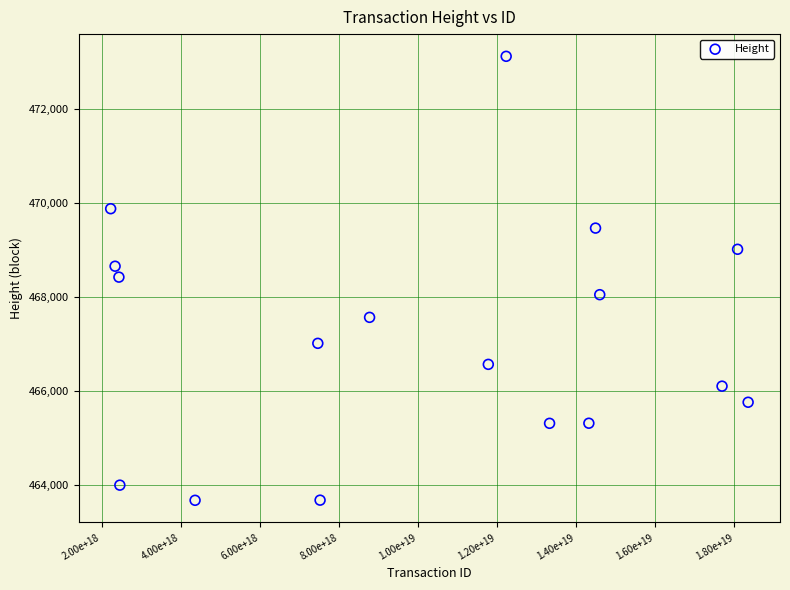

What is the range of X values (max minus min)?

16122592081784127488